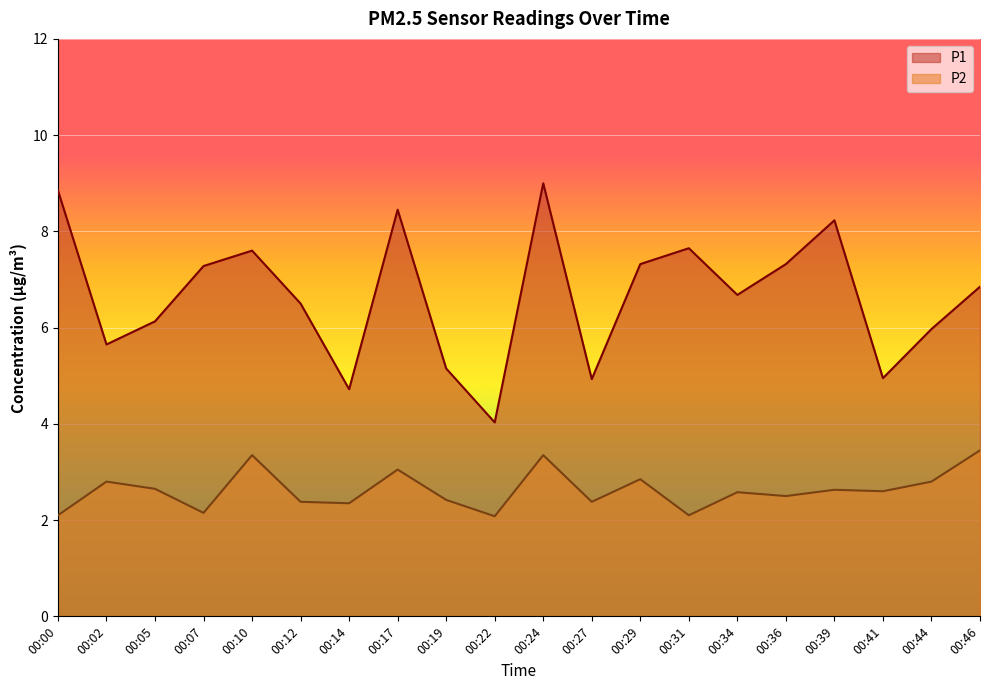

Which series changed the most between 00:12 and 00:17?

P1